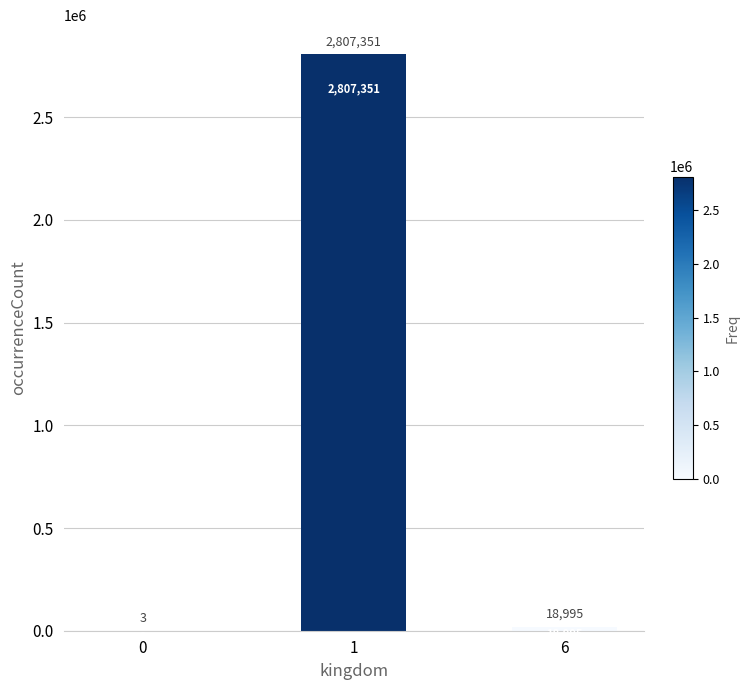

What is the change in value from 1 to 6?

-2788356